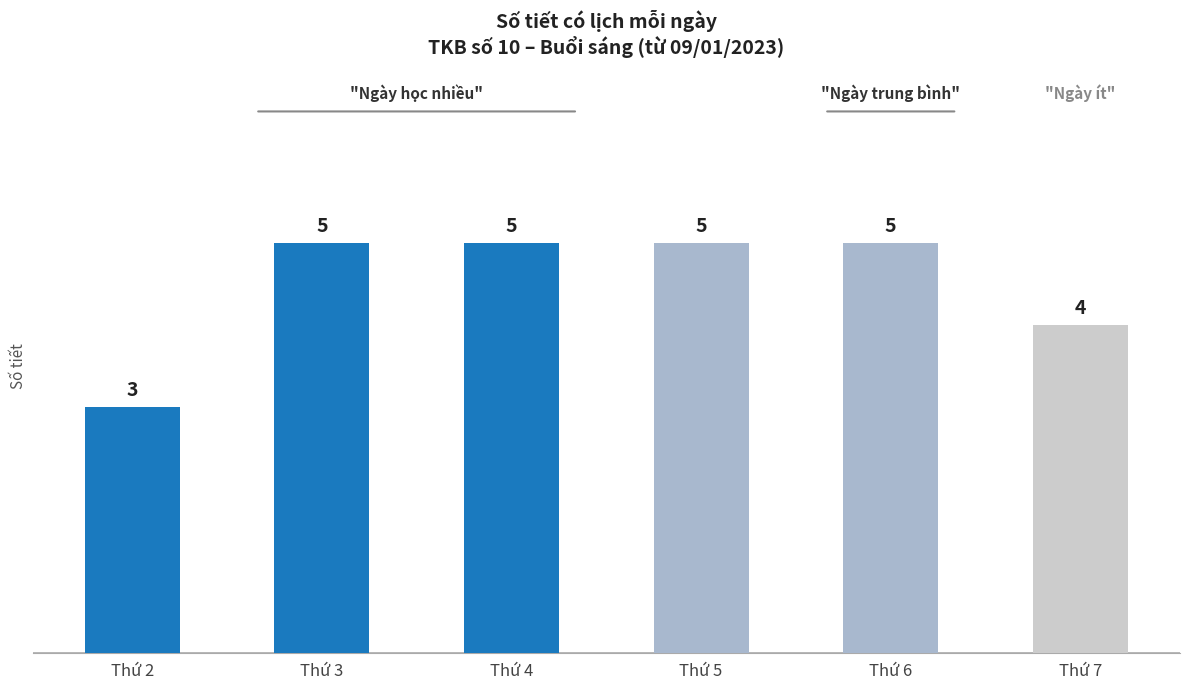

Where is the data nearest to the value 4?

Thứ 7